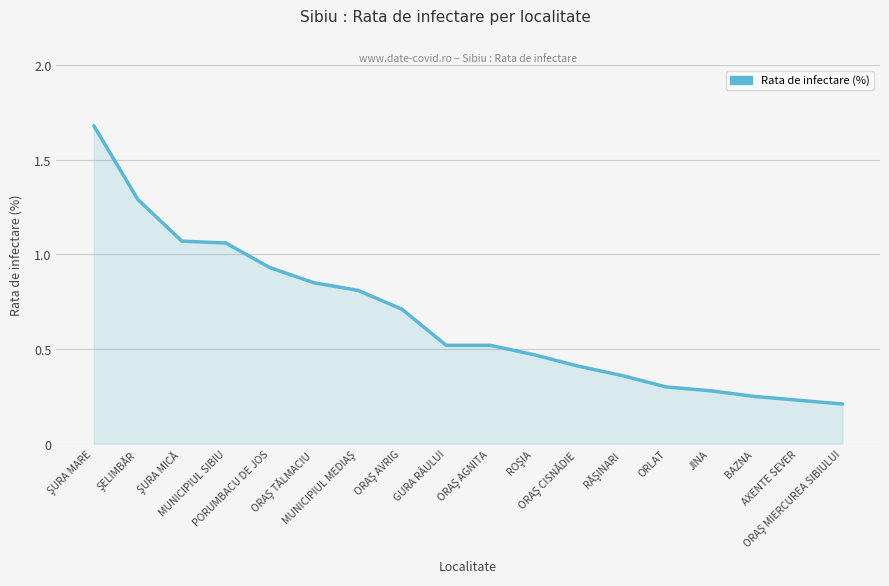

Does the chart have visible grid lines?

Yes